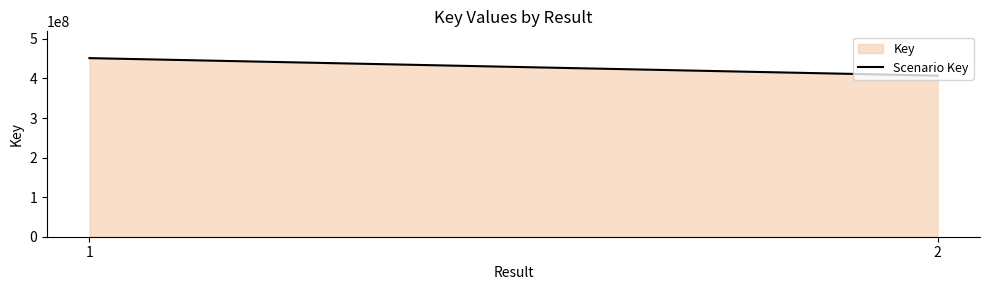

At which category does the chart reach its peak across all series?

1